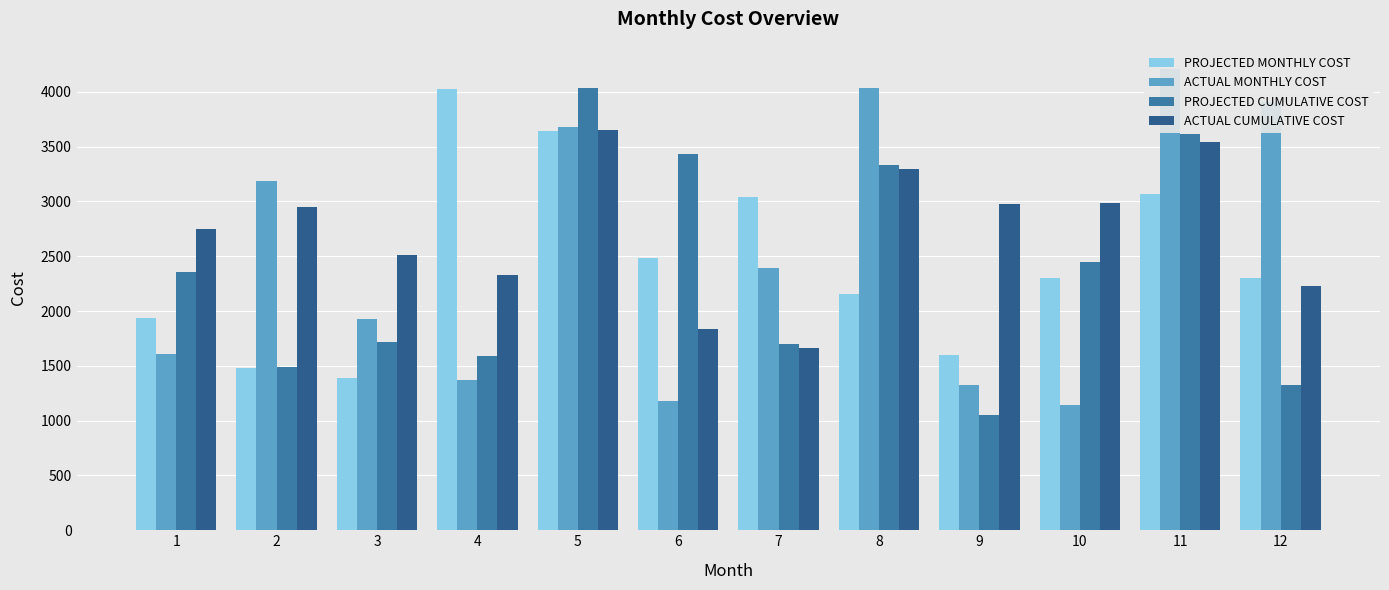

Which series has the largest range (max minus min)?

ACTUAL MONTHLY COST